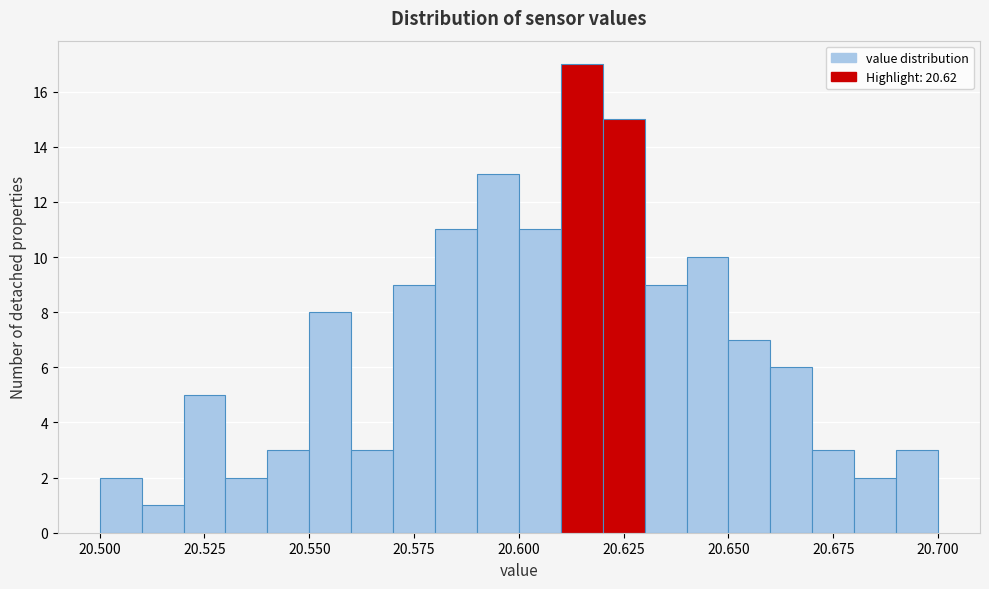

Read against the x-axis, roughly where is the centre of the tallest bar?

20.615